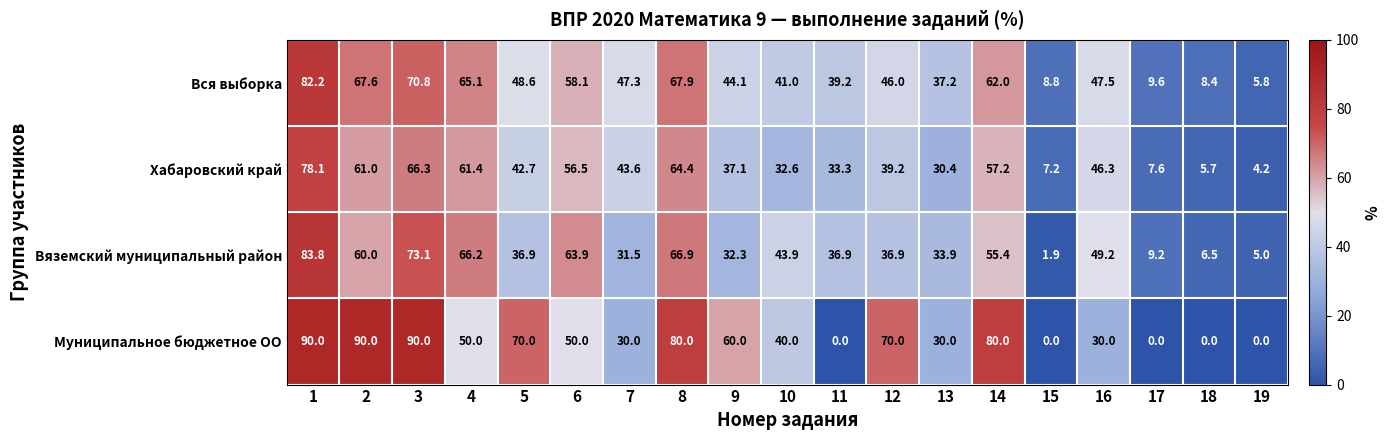

The Муниципальное бюджетное ОО series shows 90.0 at 1. True or false?

True